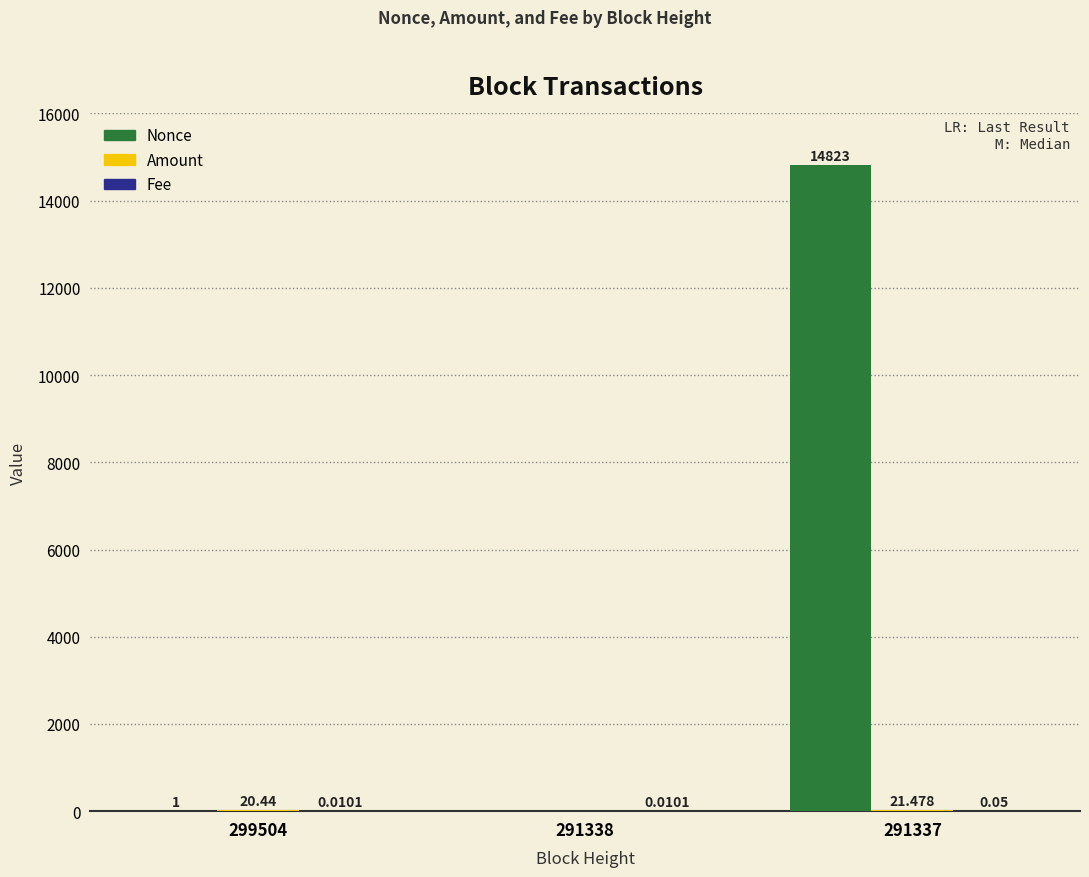

Between 299504 and 291337, which series saw the biggest shift?

Nonce